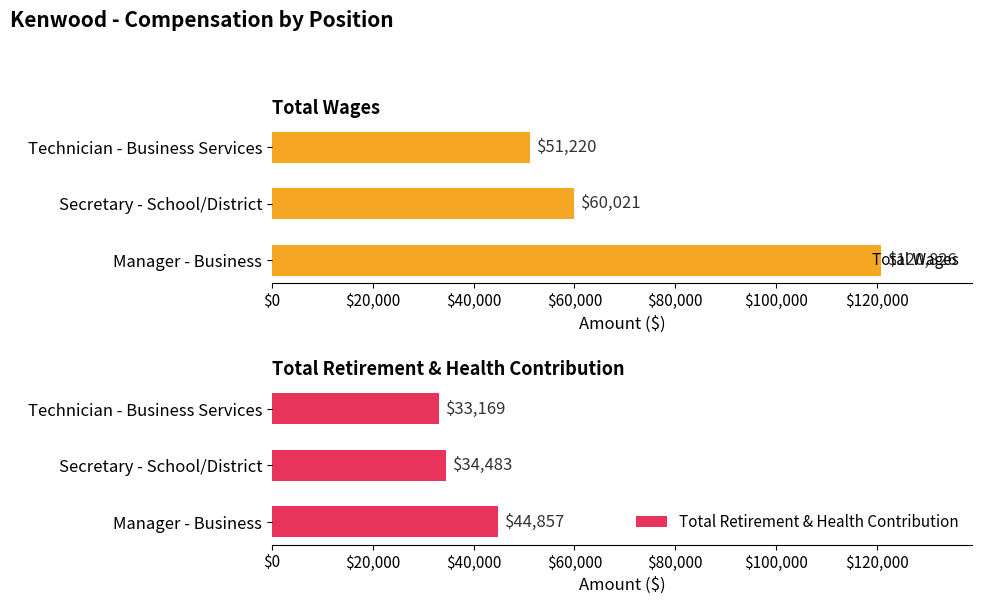

What is the value of the Total Wages bar at the 1st from the left?

120826